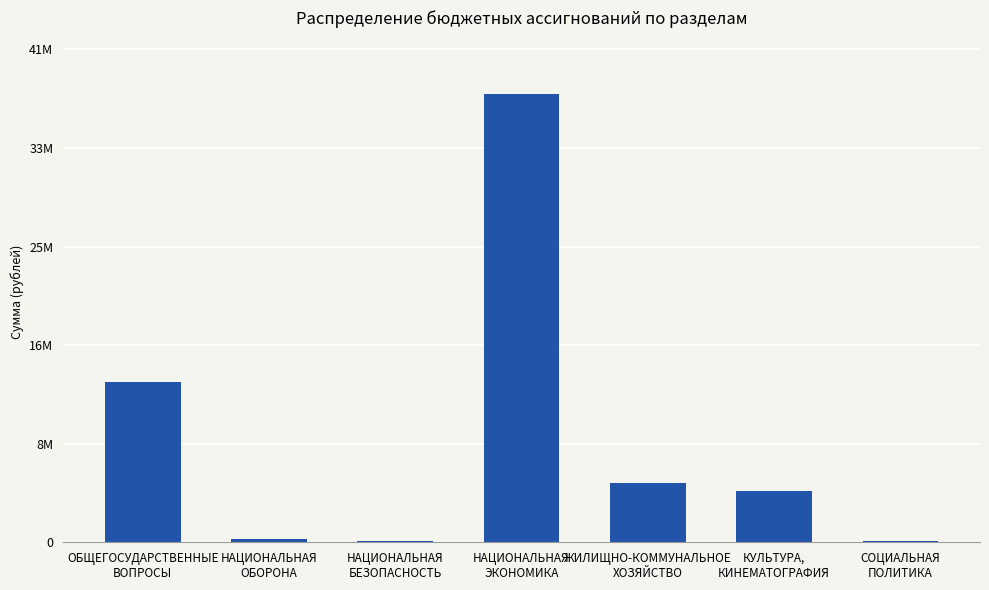

At which category does the chart reach its minimum across all series?

НАЦИОНАЛЬНАЯ
БЕЗОПАСНОСТЬ